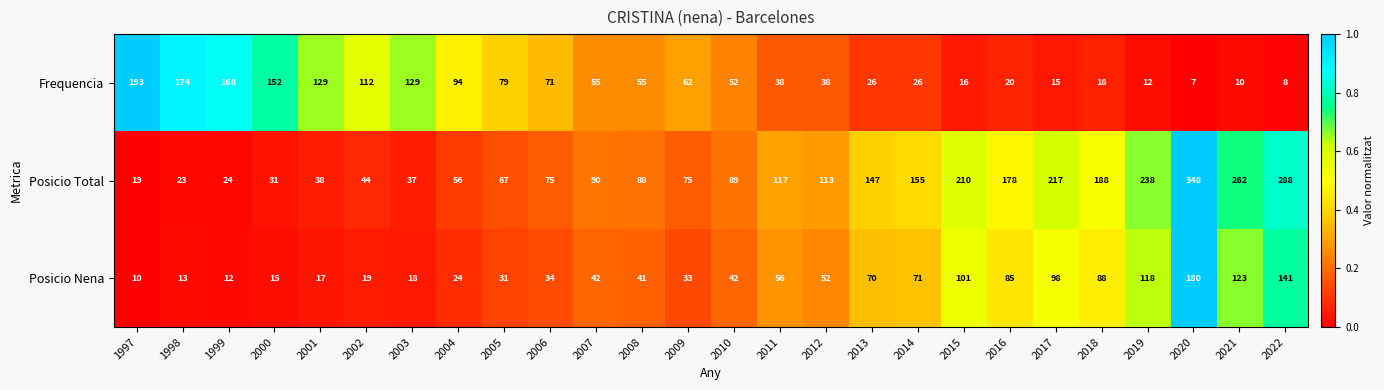

Rank the series at 2014 from highest to lowest value.

Posicio Total, Posicio Nena, Frequencia